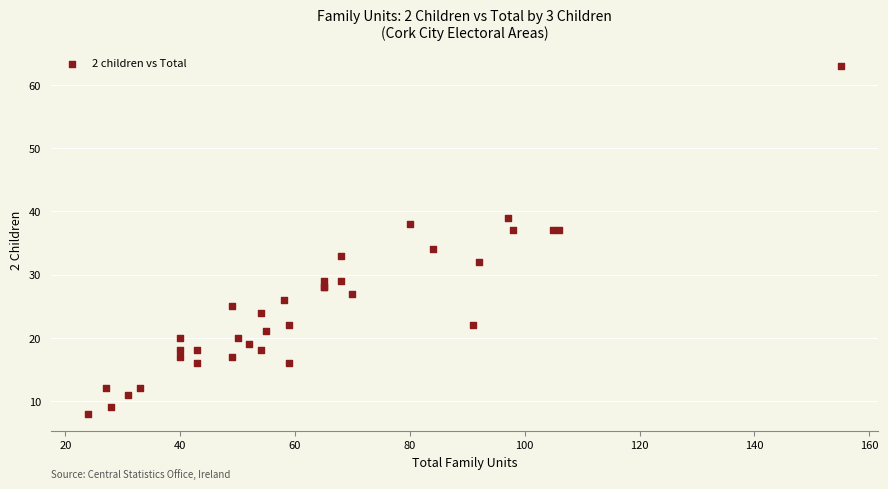

What Y value in the scatter plot is closest to 35?

34